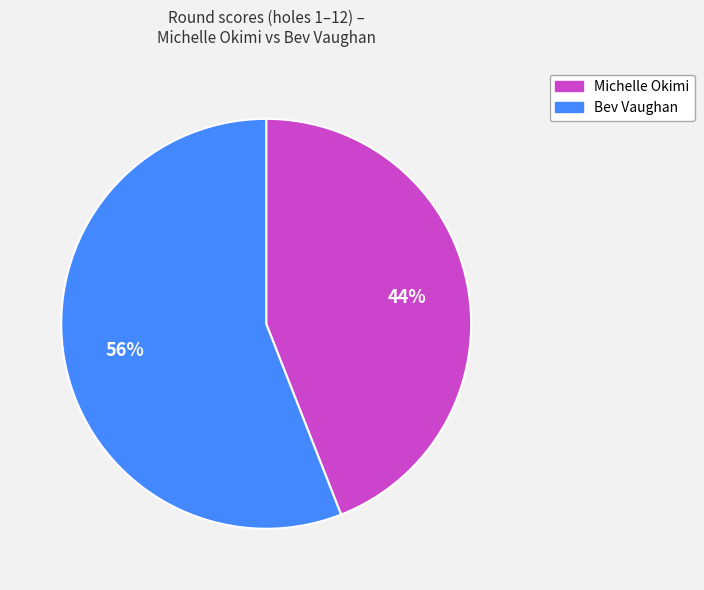

To the nearest percent, what is the difference between the largest and smallest slice percentages?

12%